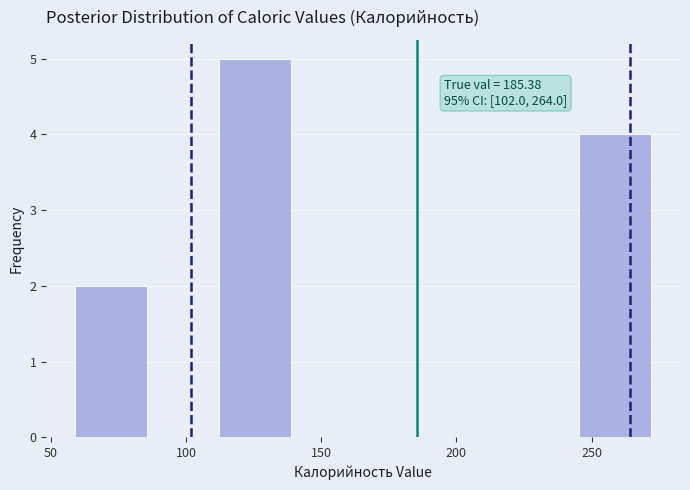

Which range on the x-axis has the tallest bar?

110 to 140